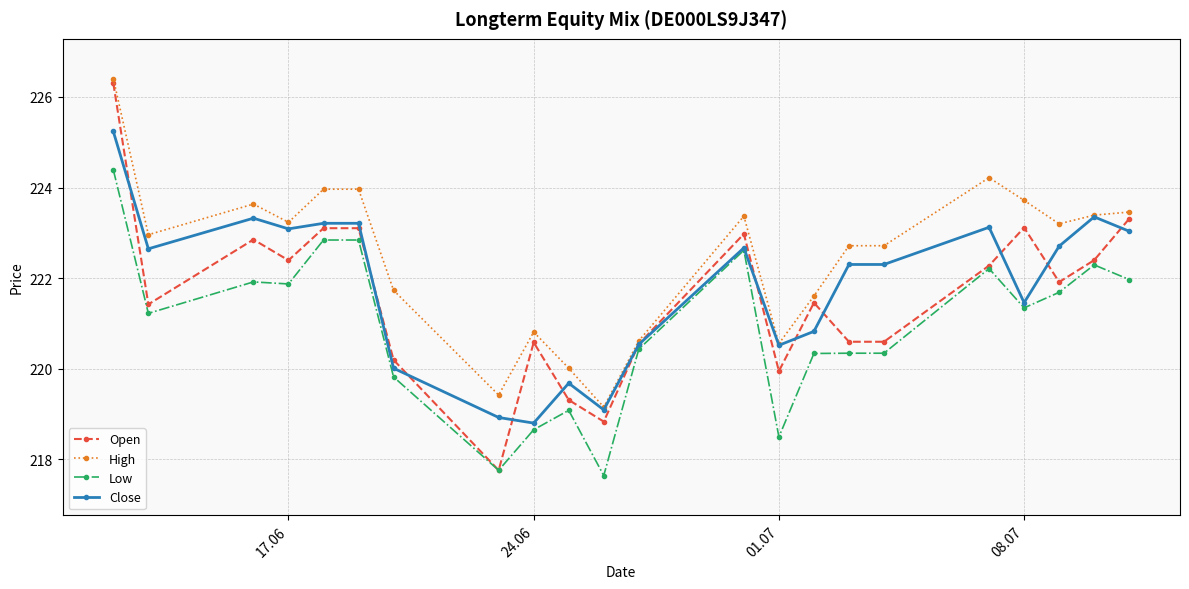

What is the difference between the maximum and minimum values in the High series?

7.3